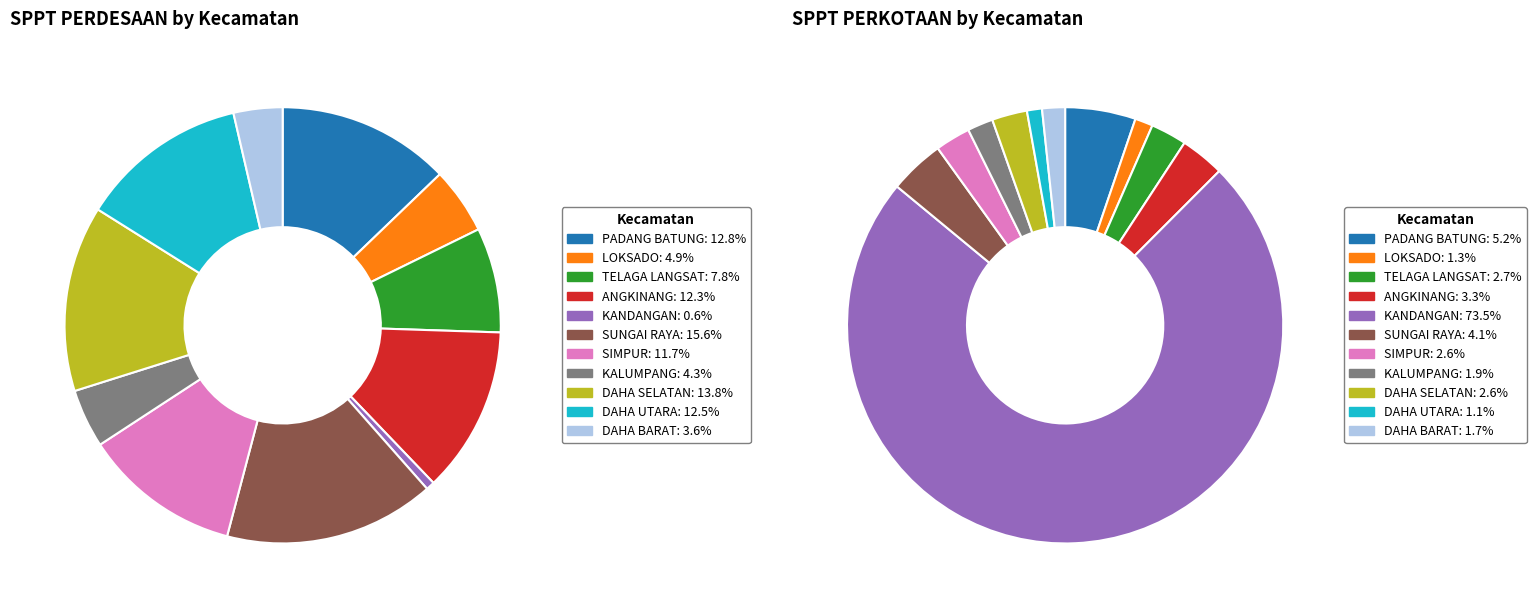

To the nearest percent, what is the difference between the largest and smallest slice percentages?

72%